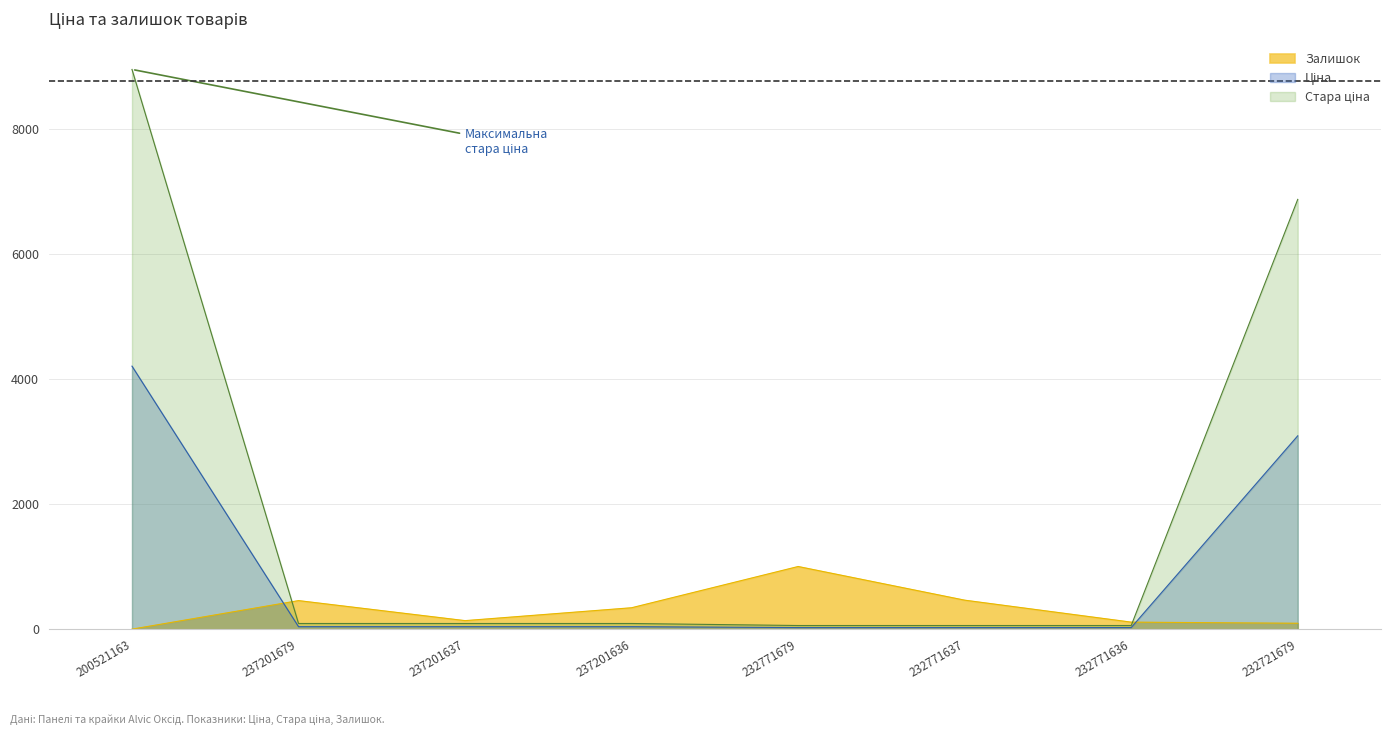

What is the label of the 3rd point from the left?

237201637